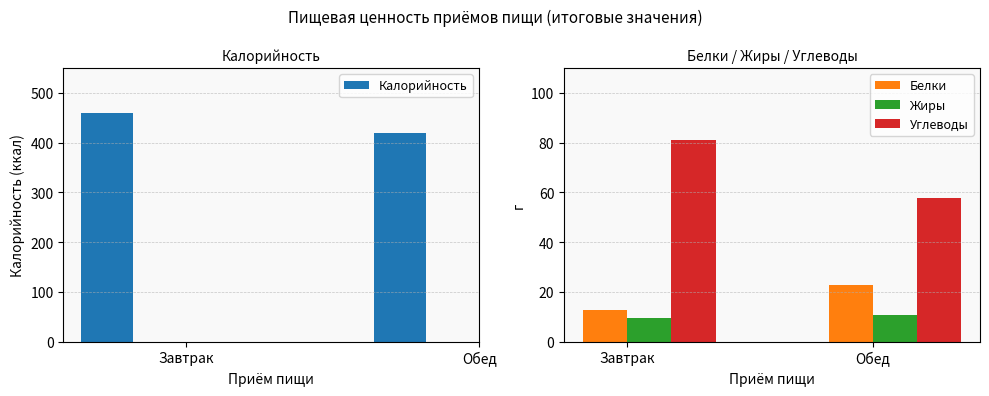

At how many categories does at least one series exceed 314?

2